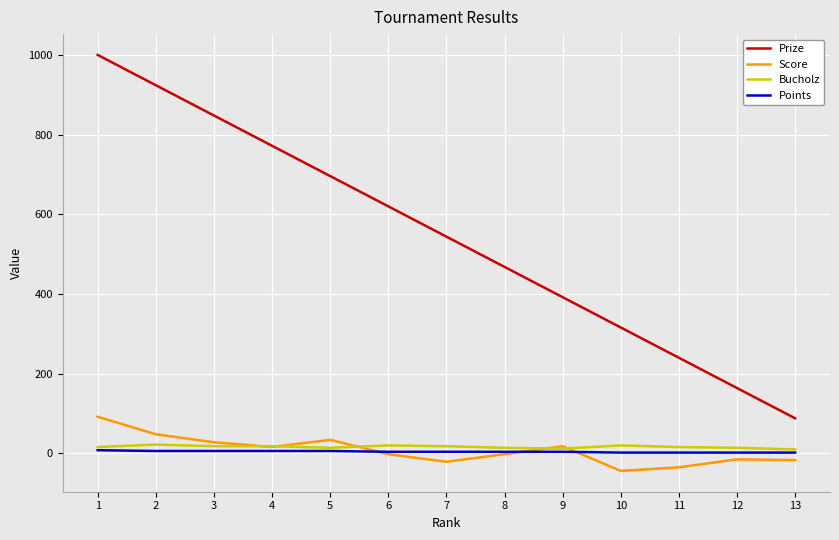

The value of Prize at 13 is 88. True or false?

True